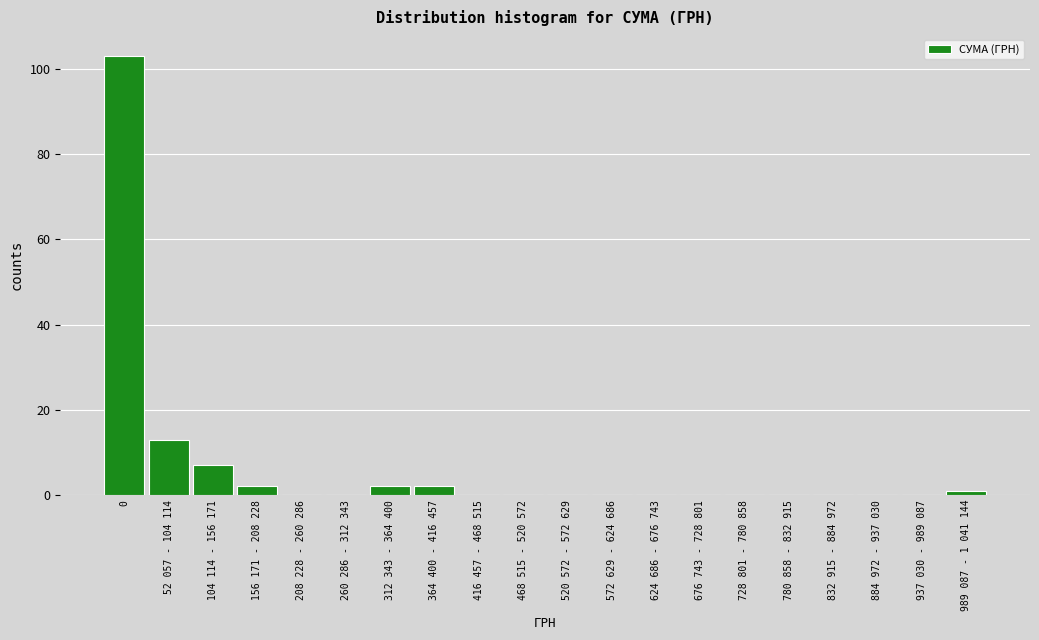

Reading right to left, what are all the values shown in this chart?

989 087 - 1 041 144=1	937 030 - 989 087=0	884 972 - 937 030=0	832 915 - 884 972=0	780 858 - 832 915=0	728 801 - 780 858=0	676 743 - 728 801=0	624 686 - 676 743=0	572 629 - 624 686=0	520 572 - 572 629=0	468 515 - 520 572=0	416 457 - 468 515=0	364 400 - 416 457=2	312 343 - 364 400=2	260 286 - 312 343=0	208 228 - 260 286=0	156 171 - 208 228=2	104 114 - 156 171=7	52 057 - 104 114=13	0=103